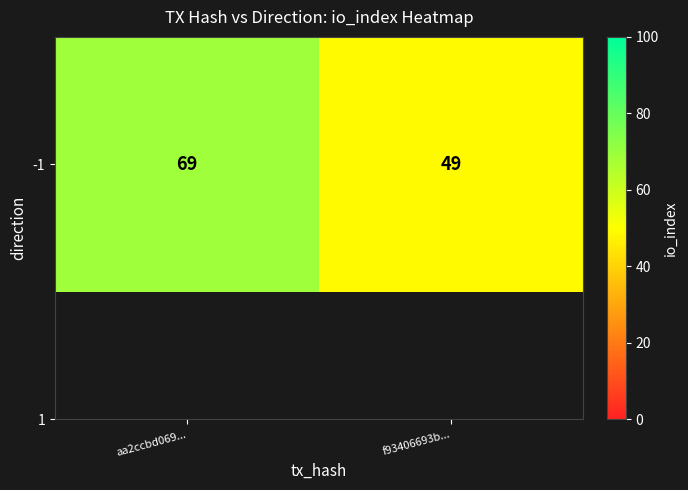

How many values are below 69?

1